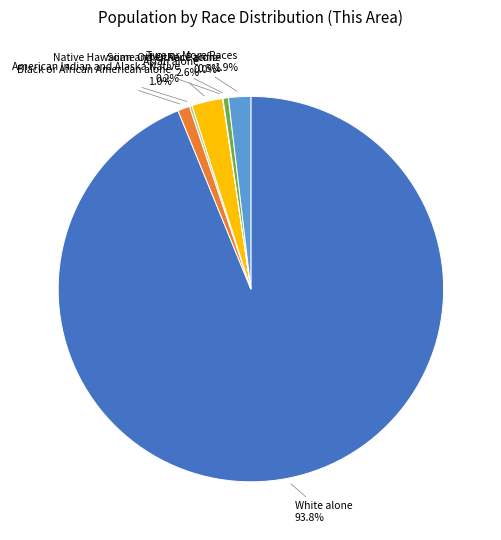

Is there a majority slice in this chart?

Yes